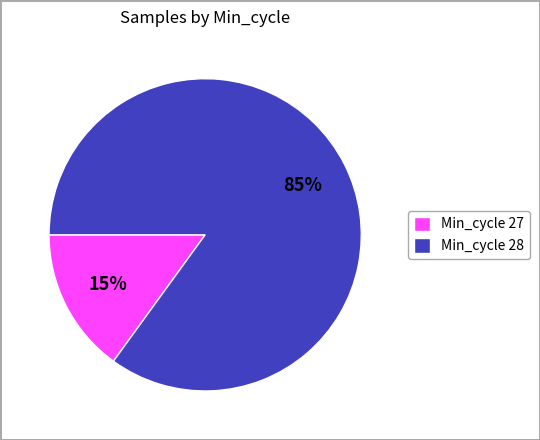

What is the smallest slice in the pie chart?

Min_cycle 27